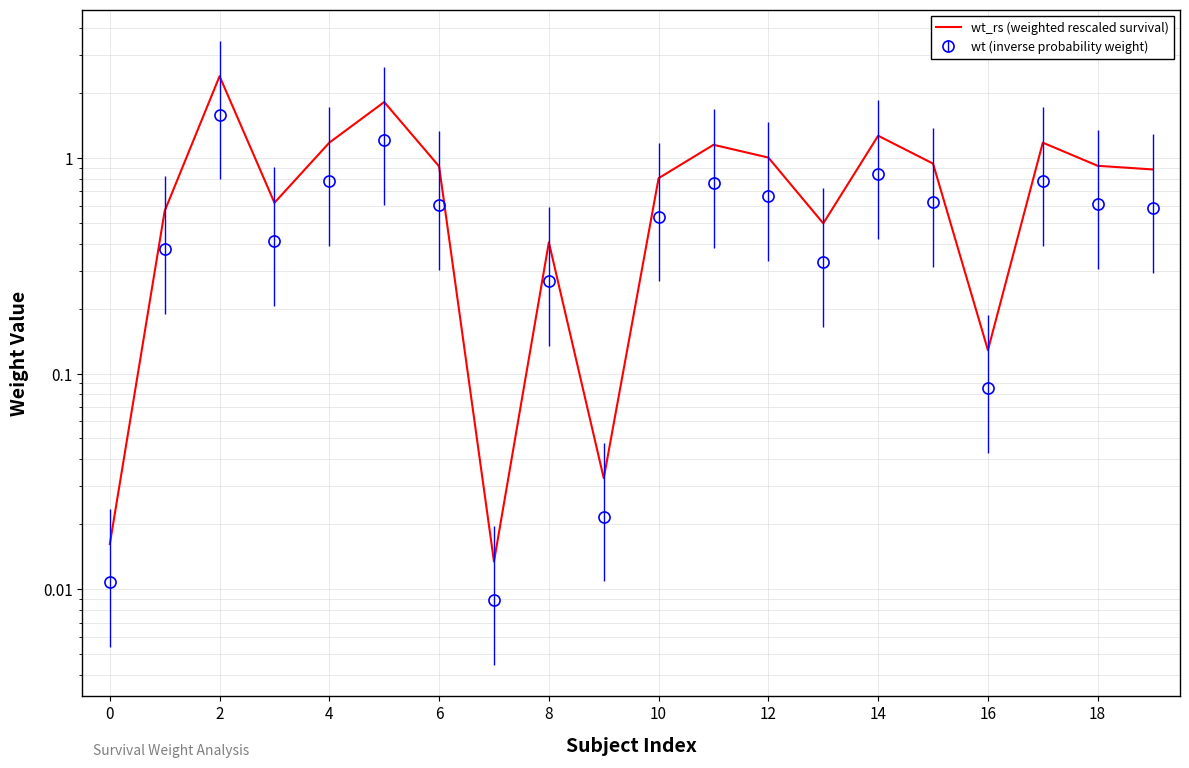

How many interior local peaks (higher than both neighbors) does the data have?

6